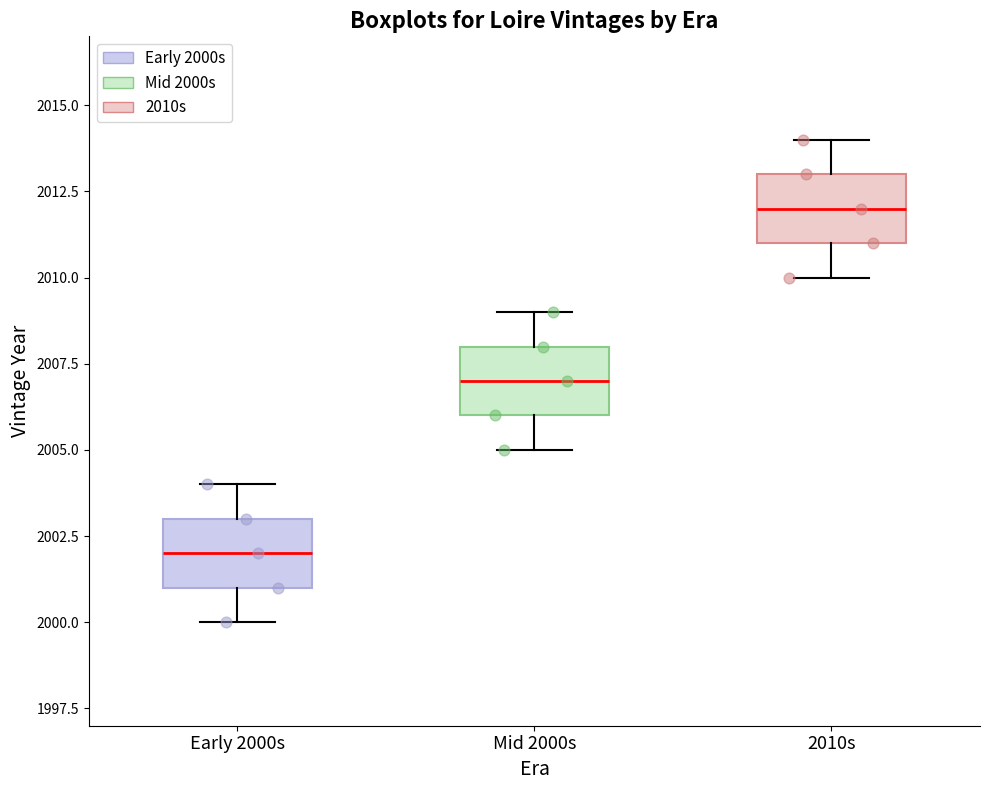

Reading left to right, transcribe this box plot: for each box, give where its median line is, the range the box spans, and where its two whiskers end, as read against the y-axis. The values are not printed on the chart, so give them approximately, as read against the axis.

Early 2000s: median 2002, box 2001 to 2003, whiskers 2000 to 2004
Mid 2000s: median 2007, box 2006 to 2008, whiskers 2005 to 2009
2010s: median 2012, box 2011 to 2013, whiskers 2010 to 2014